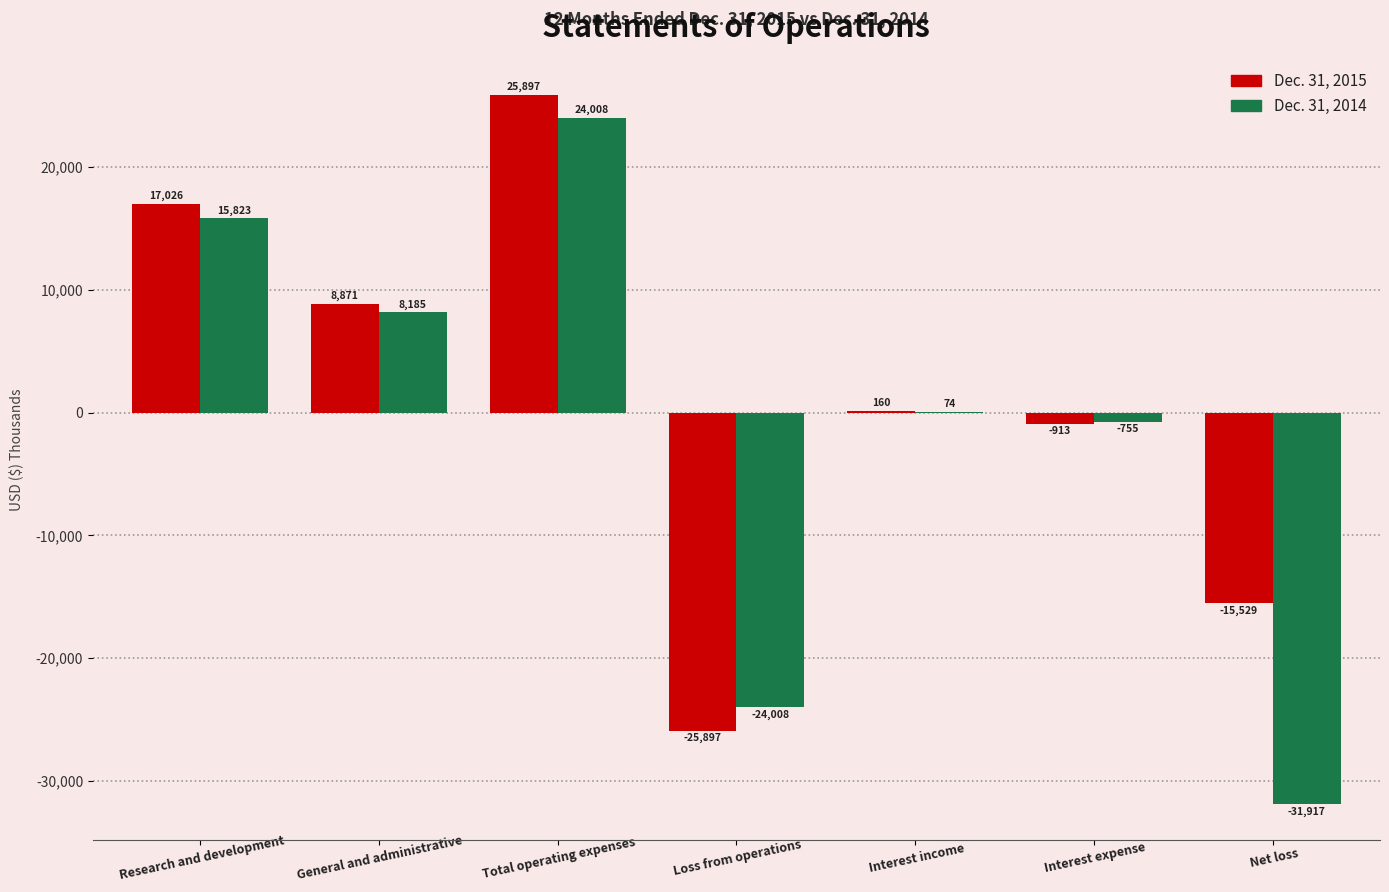

Which series has the largest total across all categories?

Dec. 31, 2015